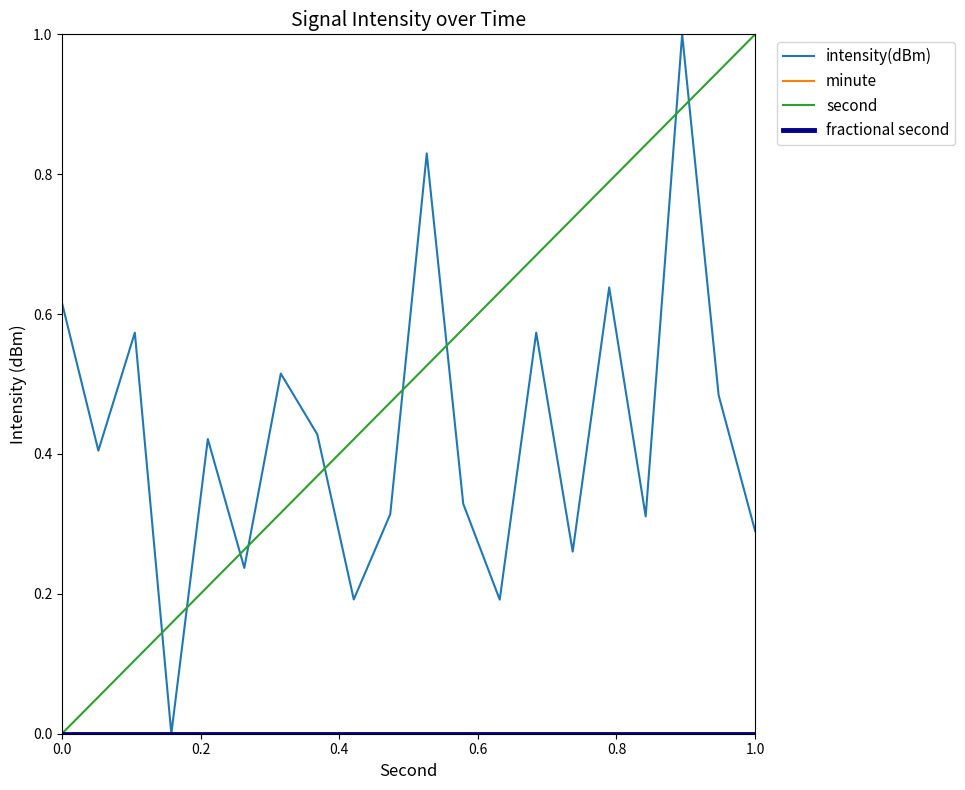

Does the chart display data point markers on the line(s)?

No